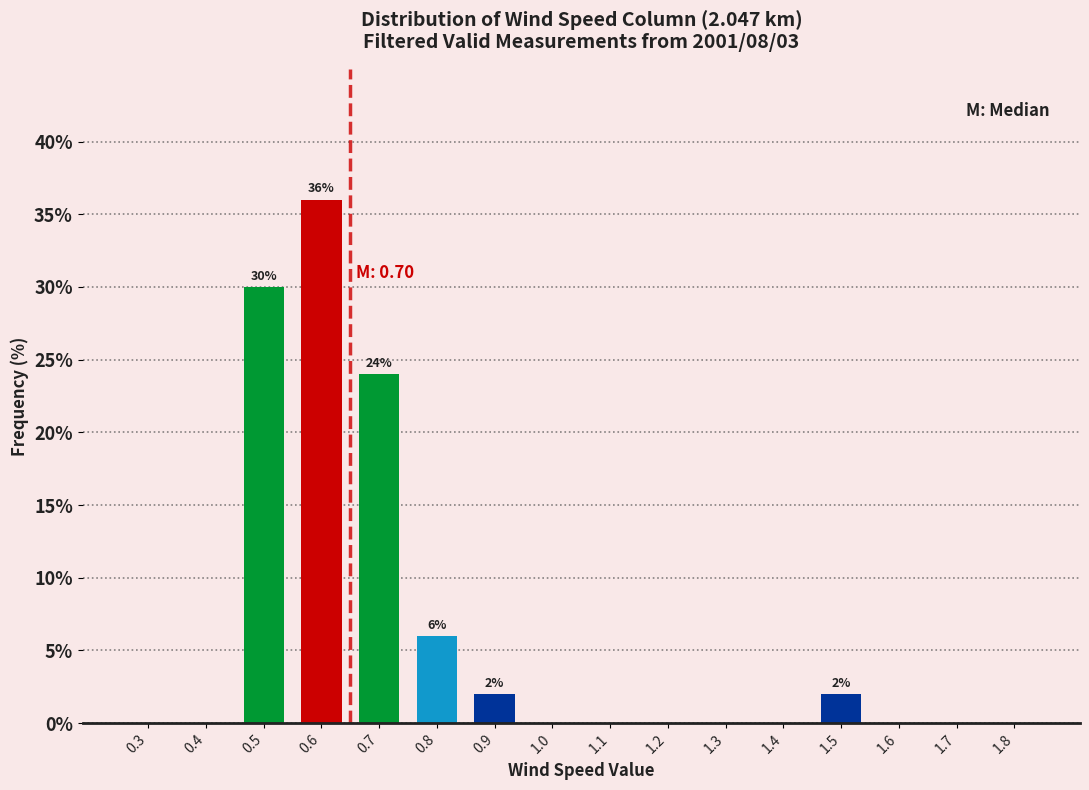

Is it true that the value at 1.2 is 0?

True